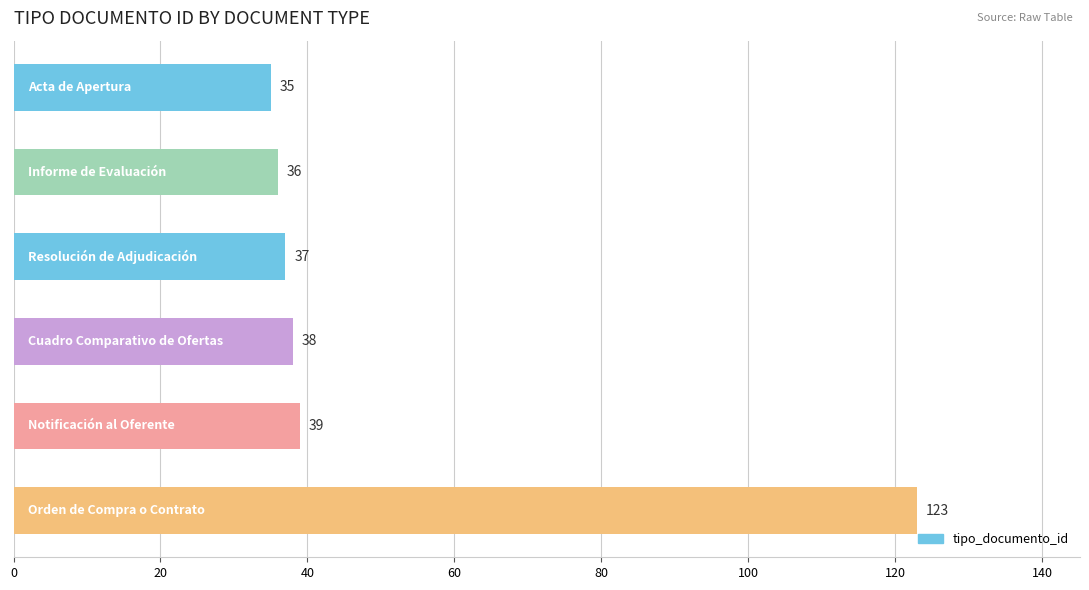

What is the greatest value displayed?

123